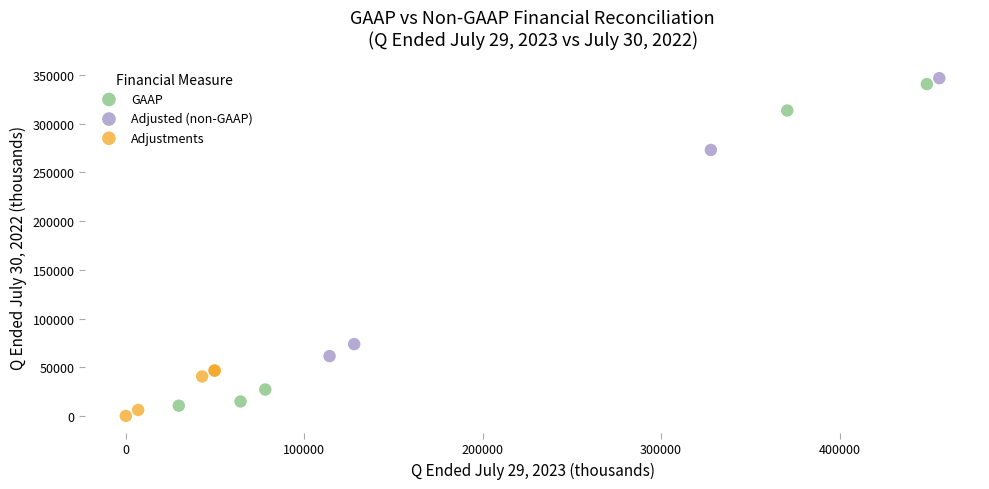

Which series has the widest spread of Y values?

GAAP